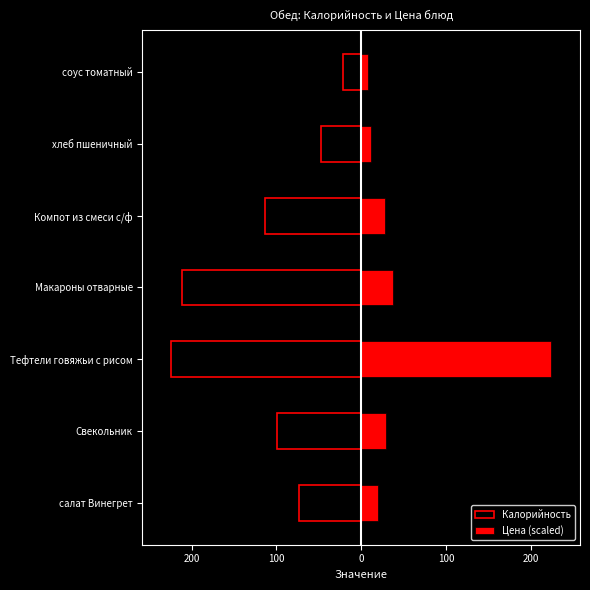

Reading left to right, transcribe all the data shown in this chart.

Калорийность: -73.3	-98.8	-224.2	-211.1	-113.8	-47.0	-22.0
Цена (scaled): 19.8	29.2	224.2	37.2	28.2	10.9	7.7